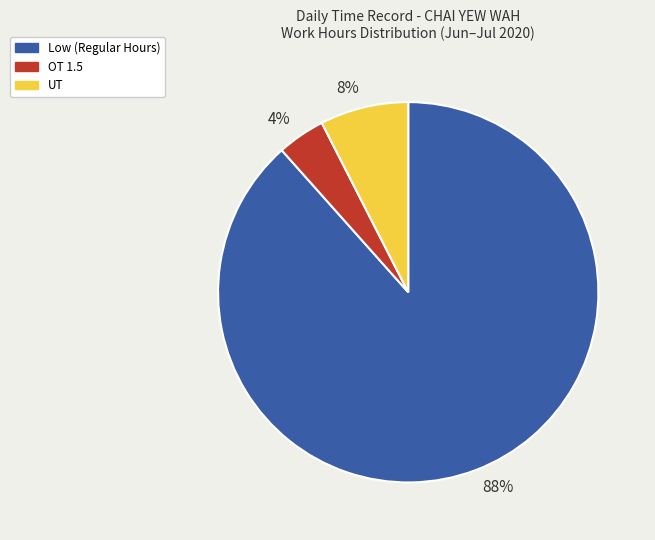

True or false: 8% accounts for 8% of the total.

True